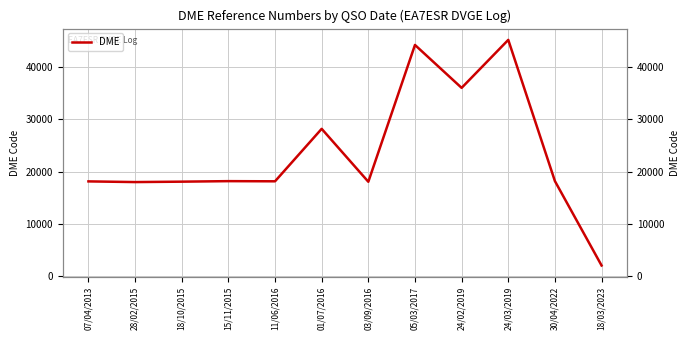

How many interior local valleys (lower than both neighbors) does the data have?

4